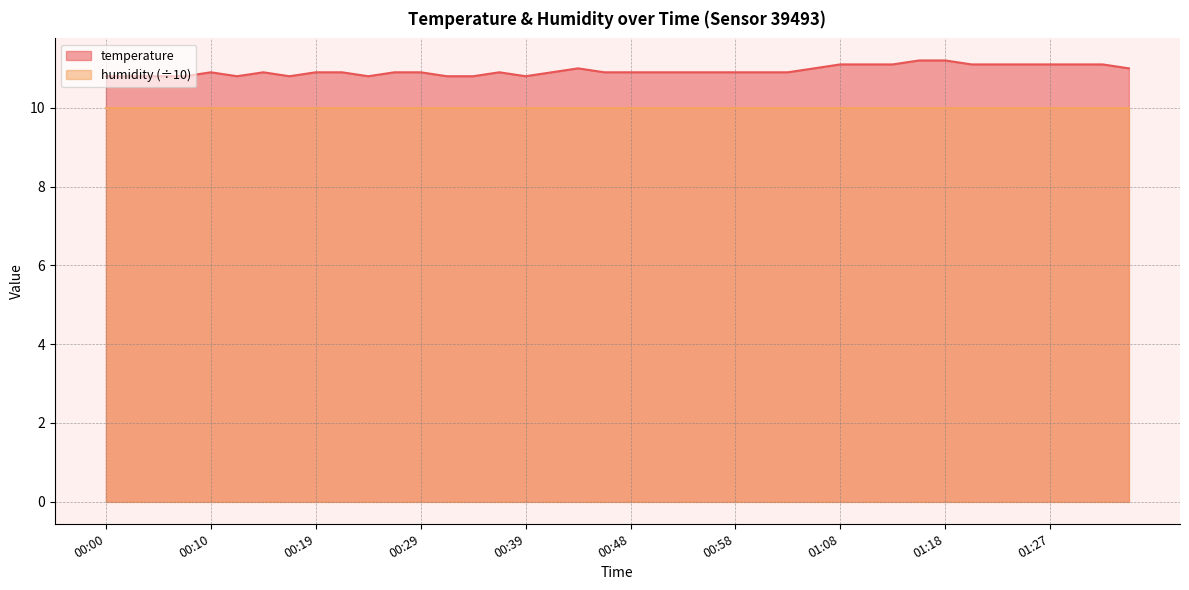

True or false: the data has more than 1 interior local peaks.

True